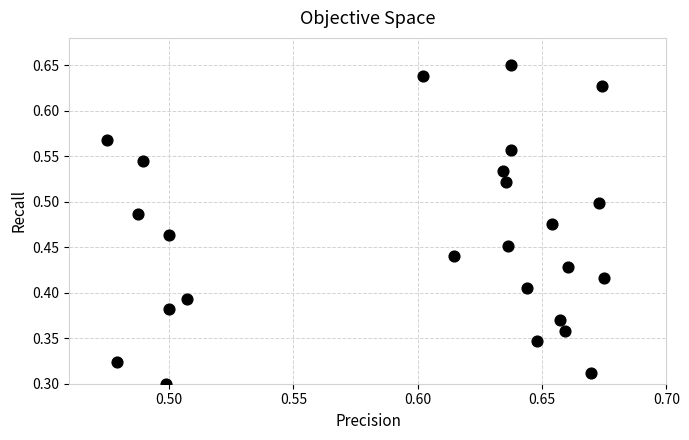

How many data points are displayed?

25